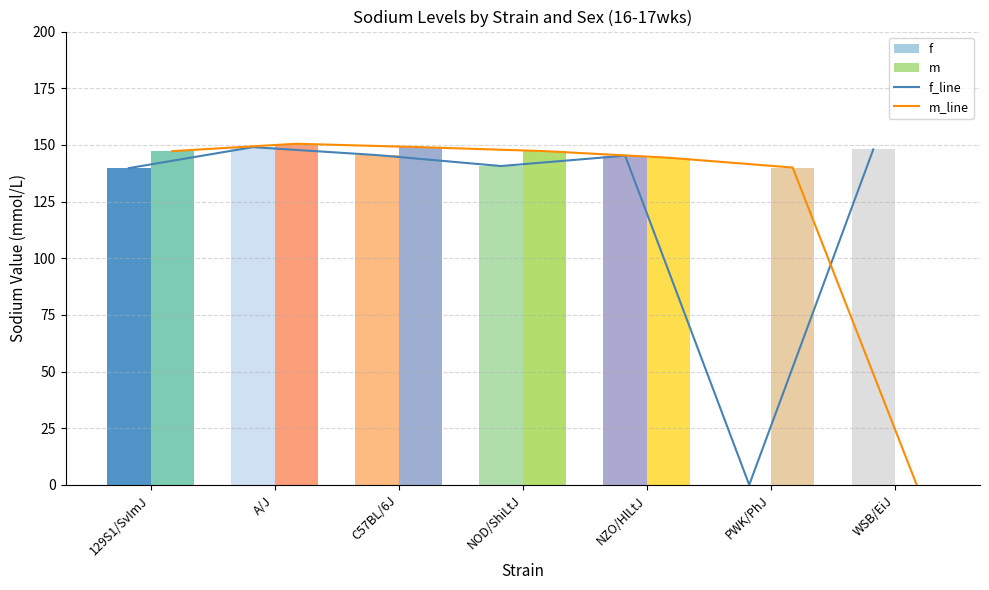

List the series in order of their peak value, highest first.

m_line, m, f_line, f